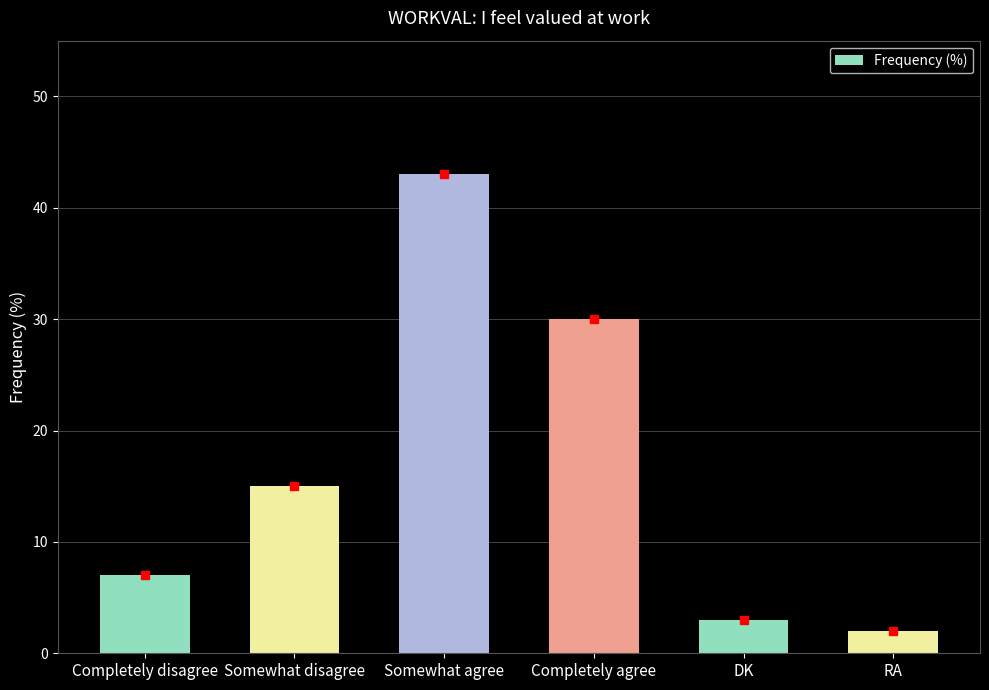

Rank the categories by value from highest to lowest.

Somewhat agree, Completely agree, Somewhat disagree, Completely disagree, DK, RA